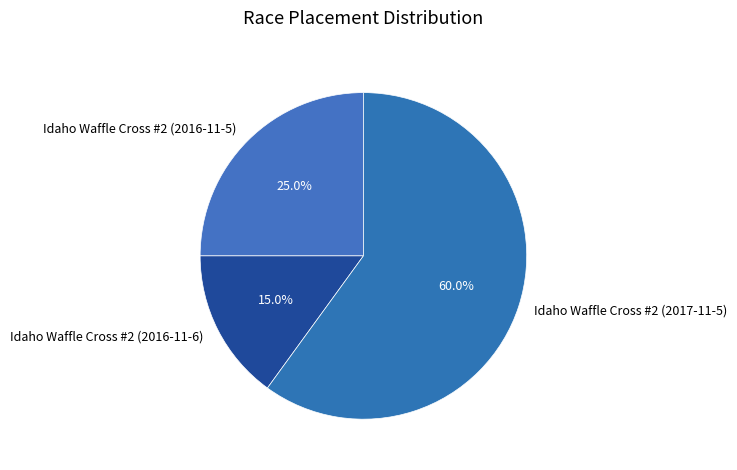

The Idaho Waffle Cross #2 (2017-11-5) slice represents 45% of the pie. True or false?

False